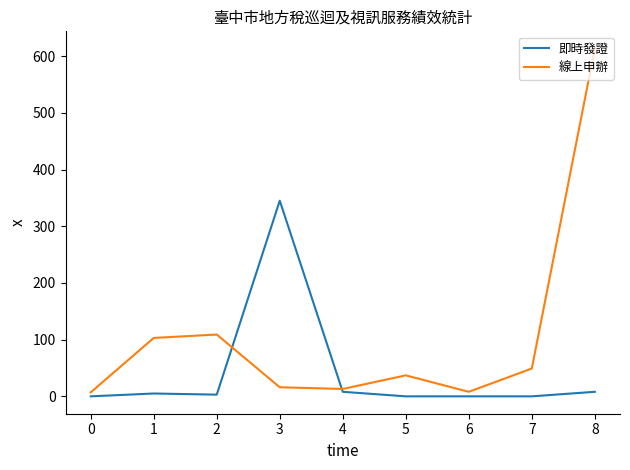

Is the value of 即時發證 at 5 greater than the value of 線上申辦 at 1?

No